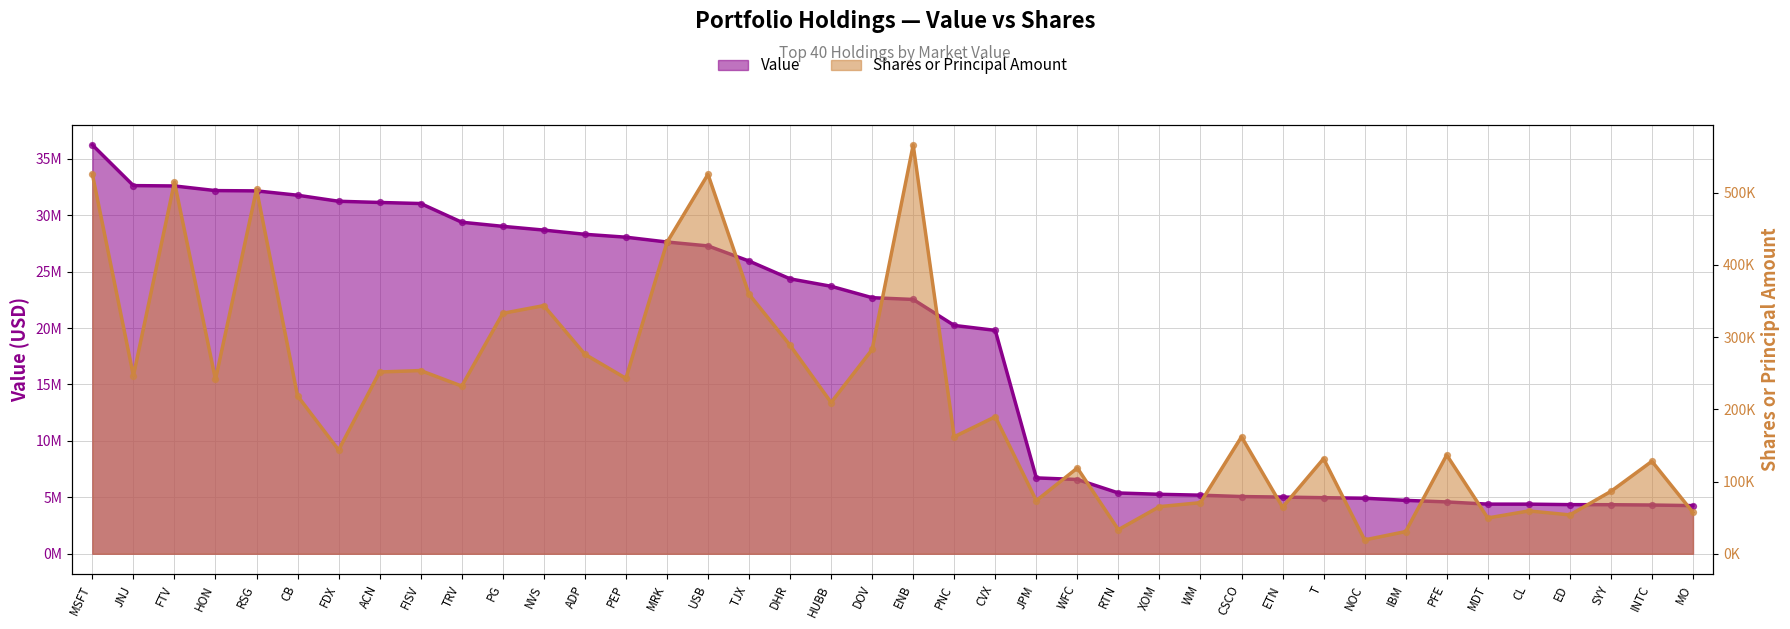

At how many categories does at least one series exceed 17479982?

23